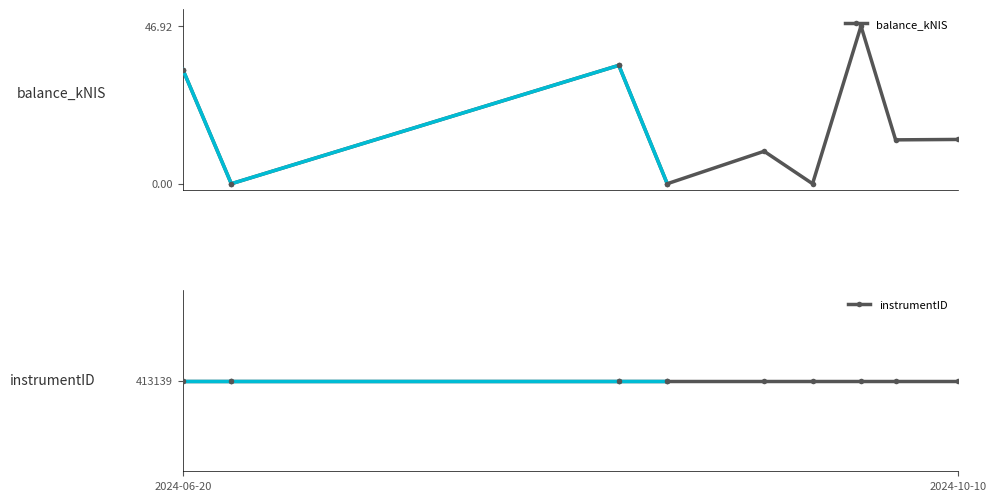

What is the highest value of the balance_kNIS series?

46.9